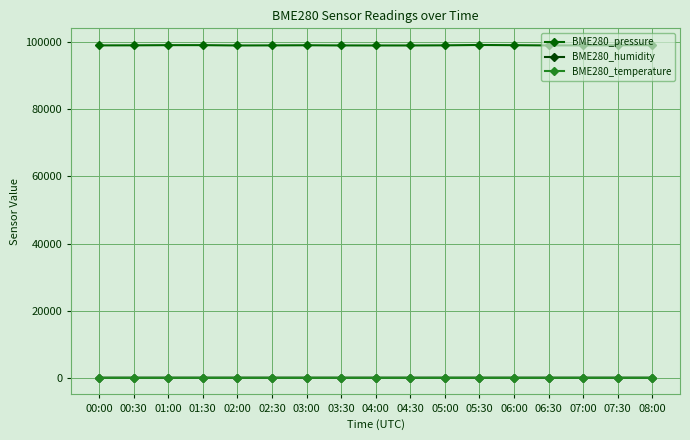

What is the difference between the second highest and minimum values in the BME280_temperature series?

1.8